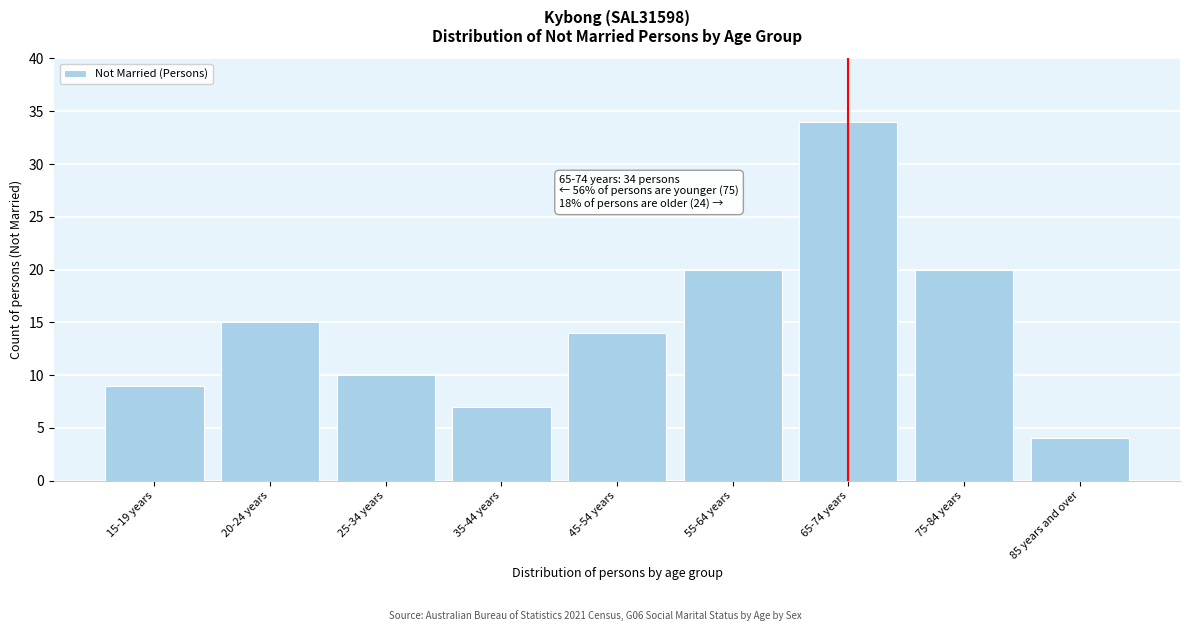

Reading right to left, extract all data points from this chart.

4	20	34	20	14	7	10	15	9